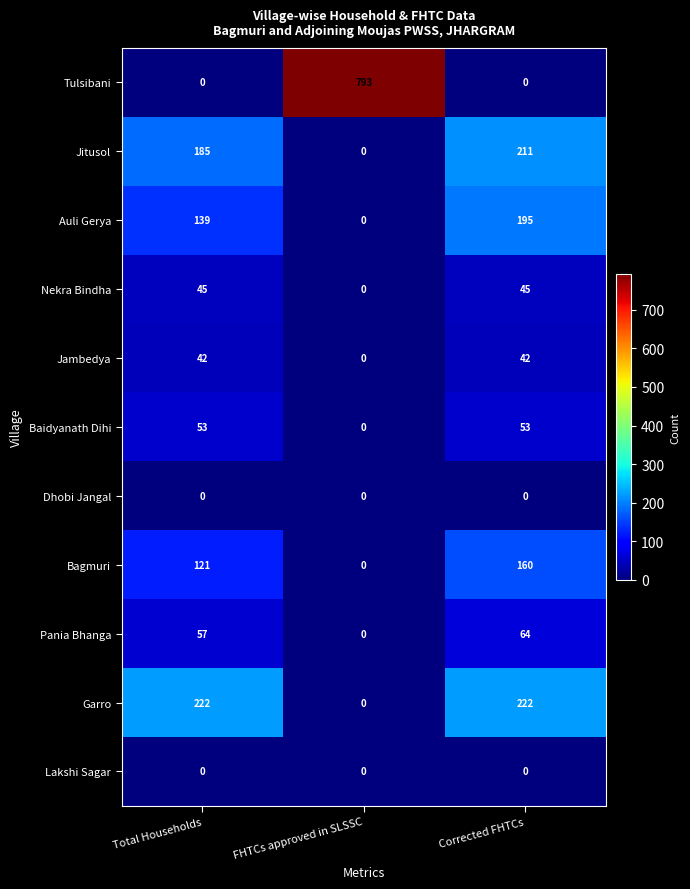

Which series has the widest spread of values?

Tulsibani